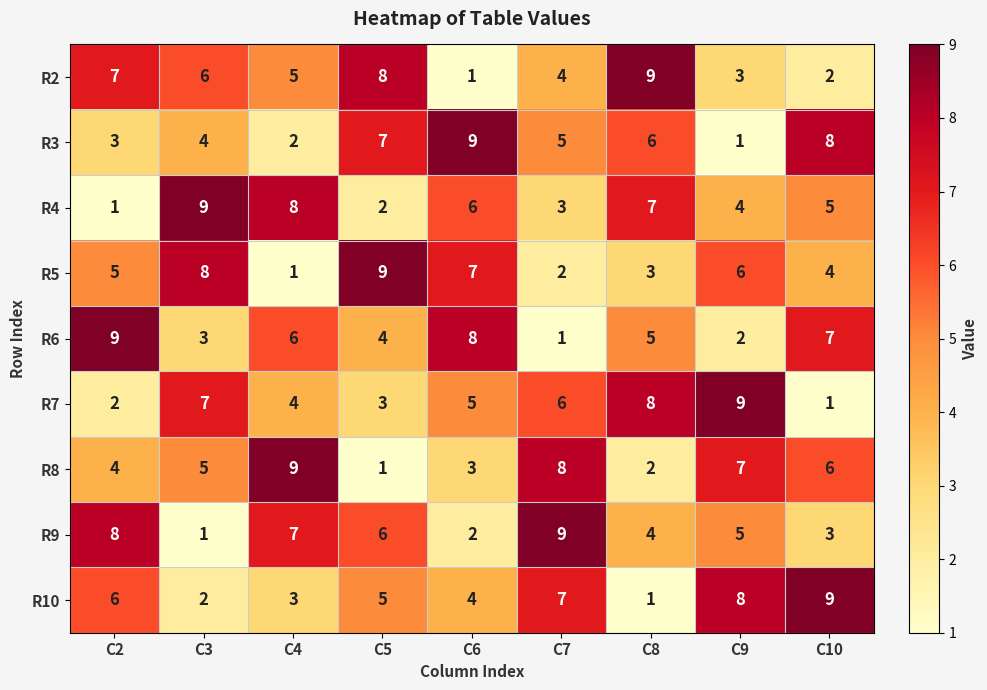

What is the difference between the R7 values at C7 and C2?

4